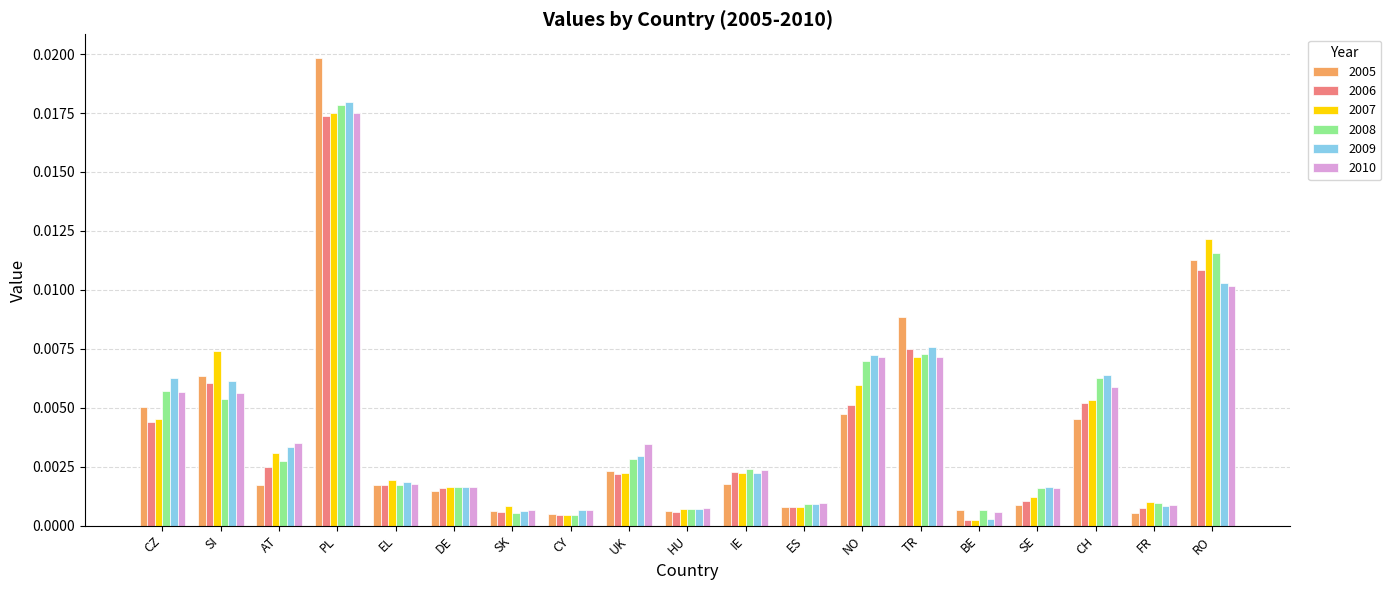

Between EL and DE, which series saw the biggest shift?

2007